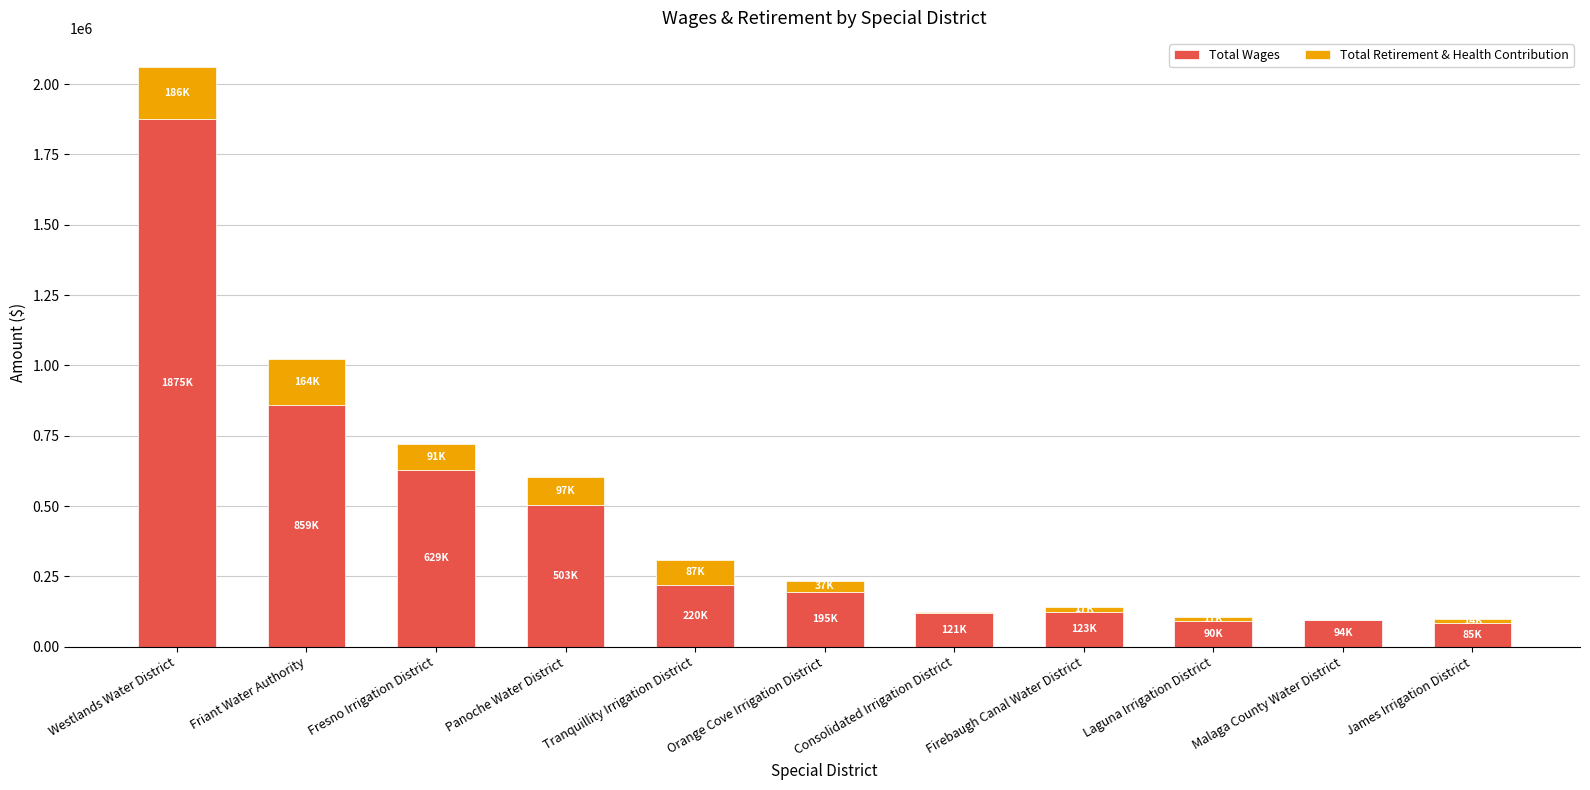

The value of Total Wages at Westlands Water District is 1223979. True or false?

False